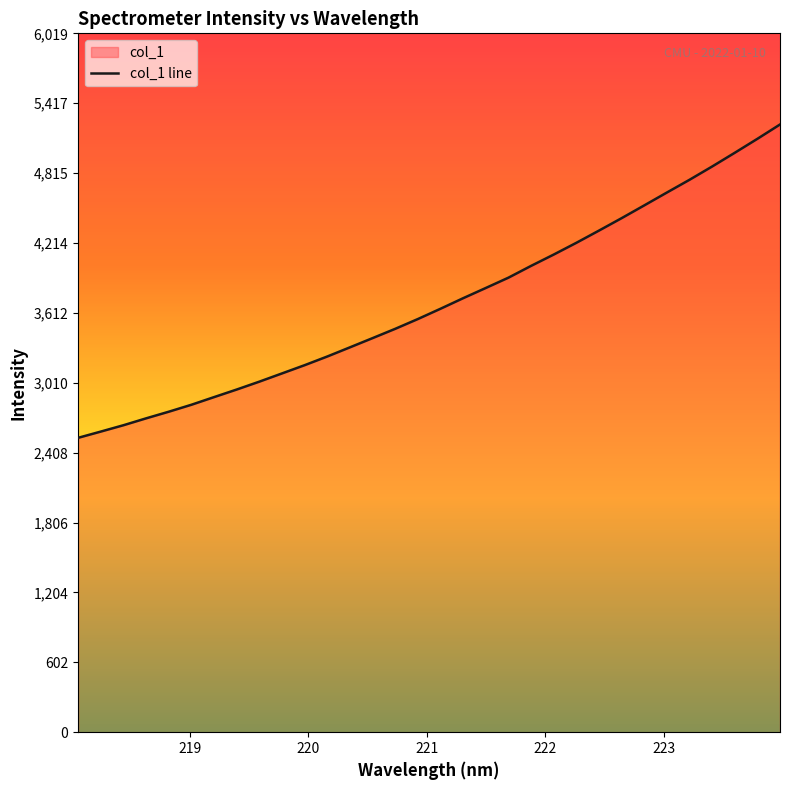

What is the smallest value displayed?

2535.6